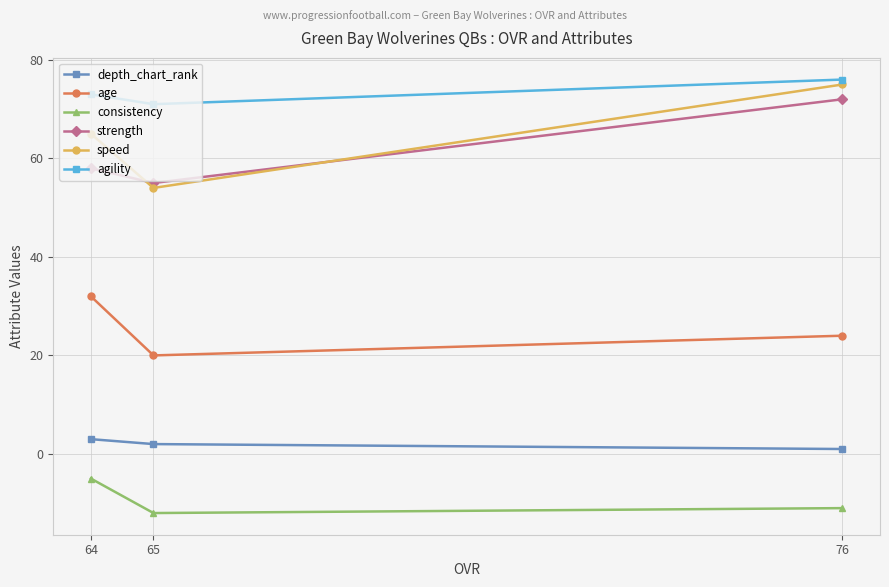

Reading right to left, transcribe all the data shown in this chart.

depth_chart_rank: 76=1	65=2	64=3
age: 76=24	65=20	64=32
consistency: 76=-11	65=-12	64=-5
strength: 76=72	65=55	64=58
speed: 76=75	65=54	64=65
agility: 76=76	65=71	64=73